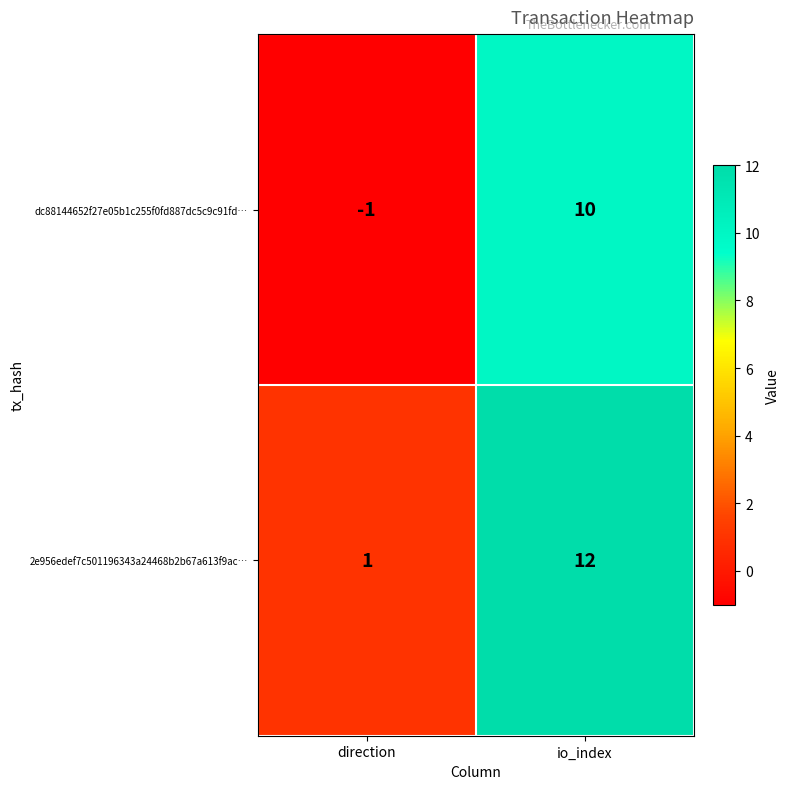

What is the sum of all dc88144652f27e05b1c255f0fd887dc5c9c91fd… values?

9